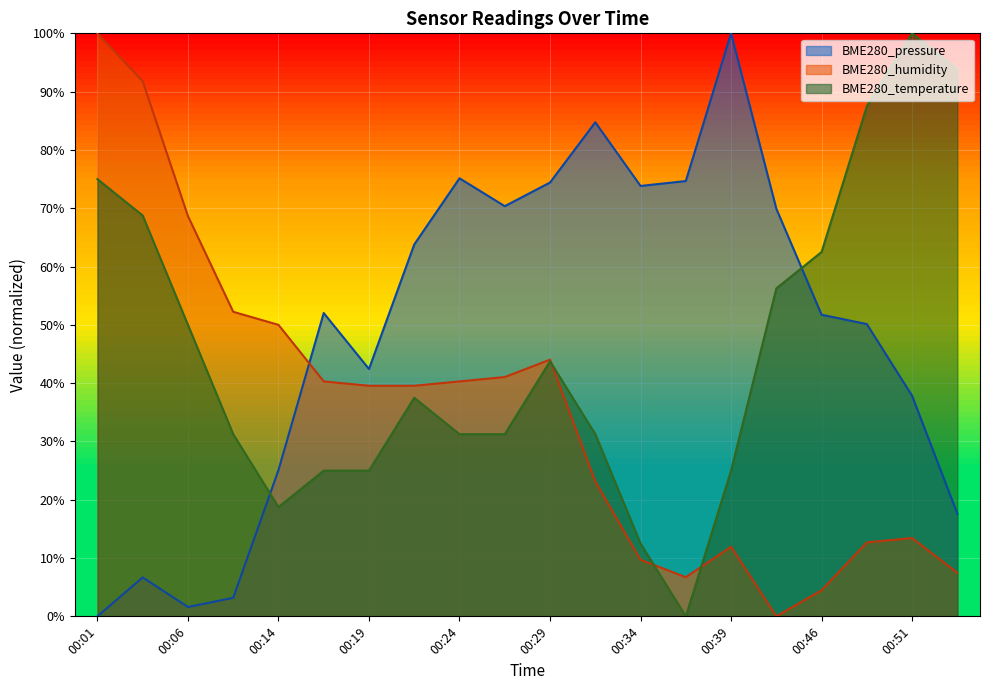

At which label is BME280_pressure closest to 50?

00:49